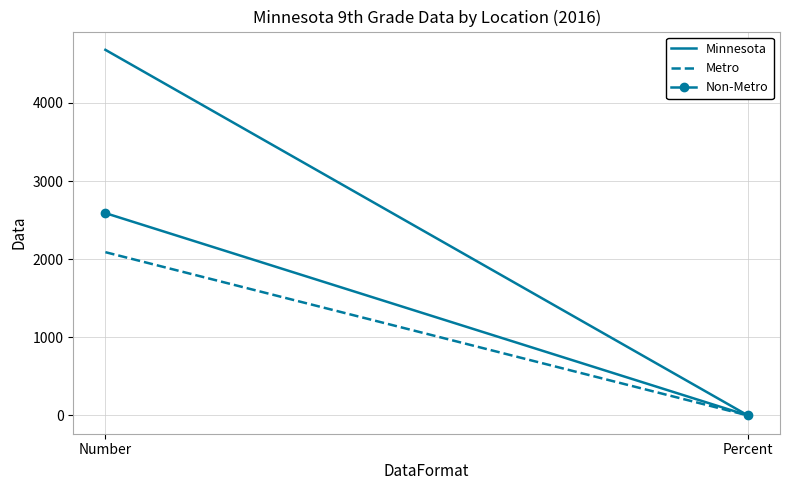

Reading left to right, extract all data points from this chart.

Minnesota: 4680.0	0.1
Metro: 2090.0	0.1
Non-Metro: 2590.0	0.1